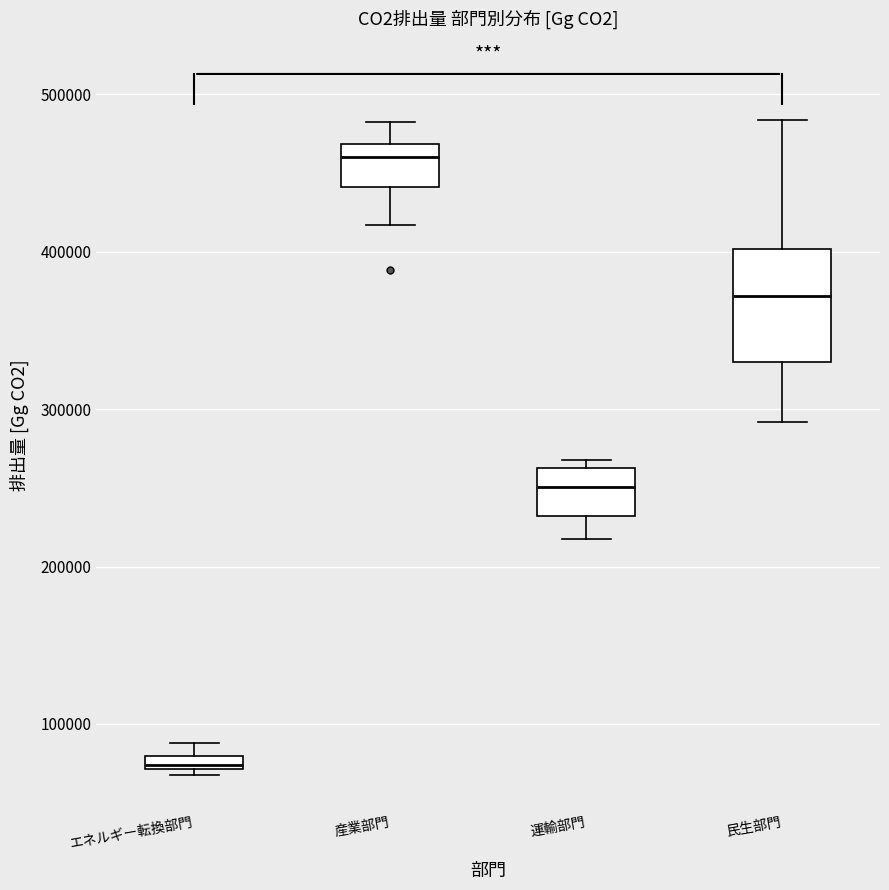

Which box's median line is the lowest?

エネルギー転換部門